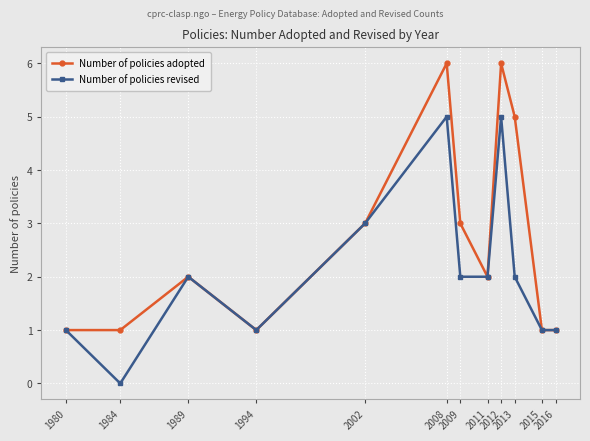

Count the Number of policies revised values in the range 1 to 3.

9